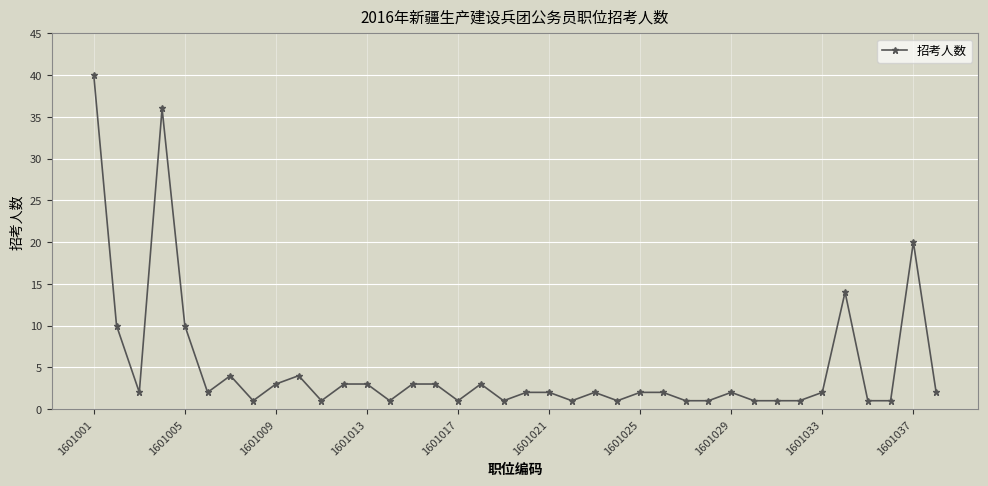

What is the greatest value displayed?

40